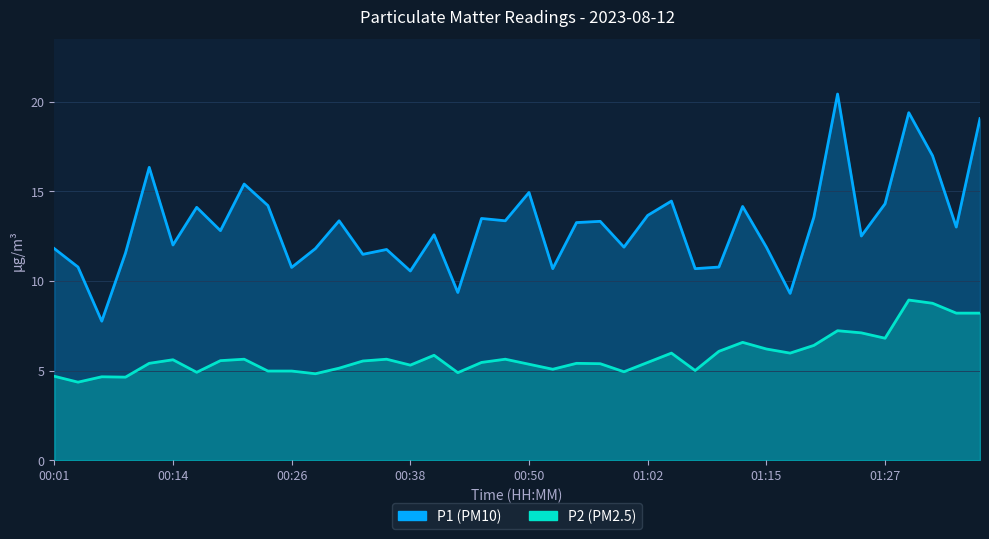

What is the difference between the highest and lowest values at 26?

8.5